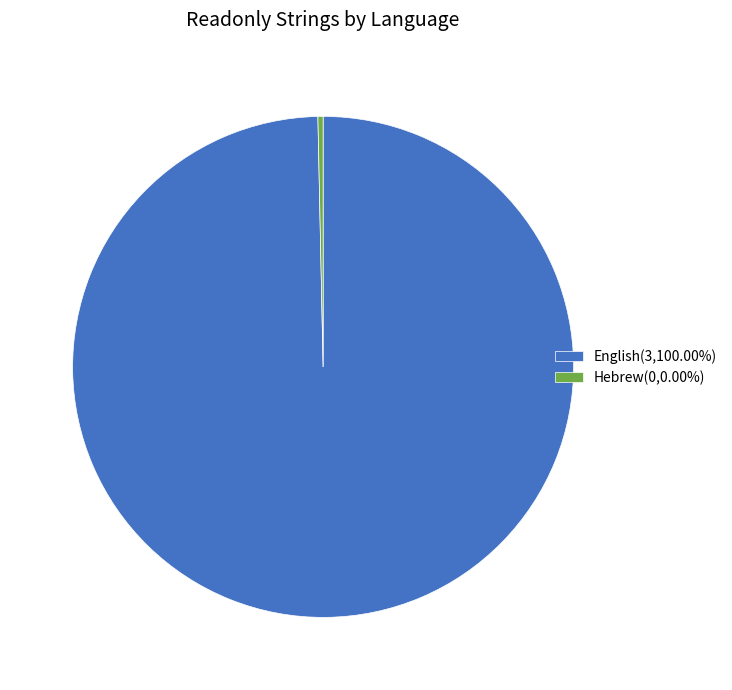

Is Hebrew(0,0.00%) the majority of the pie?

No